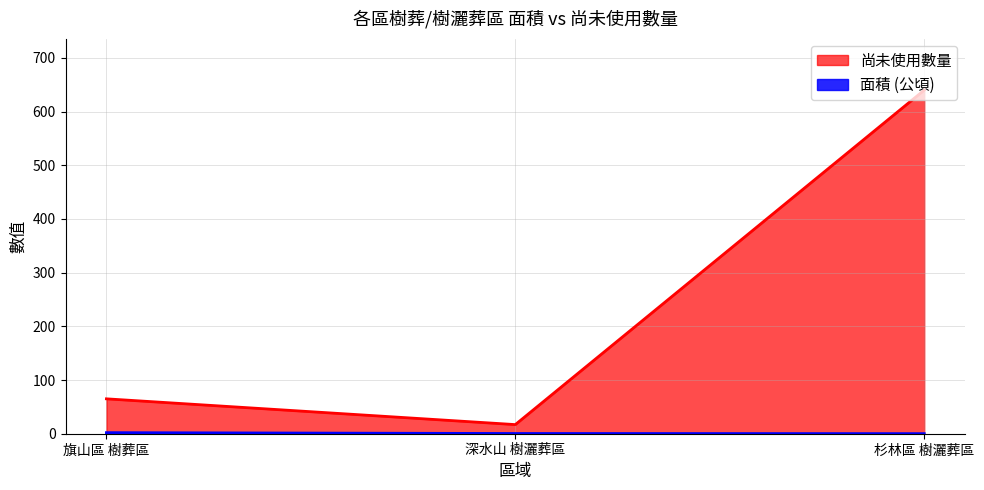

List the labels in order of 面積 value, smallest first.

杉林區 樹灑葬區, 深水山 樹灑葬區, 旗山區 樹葬區